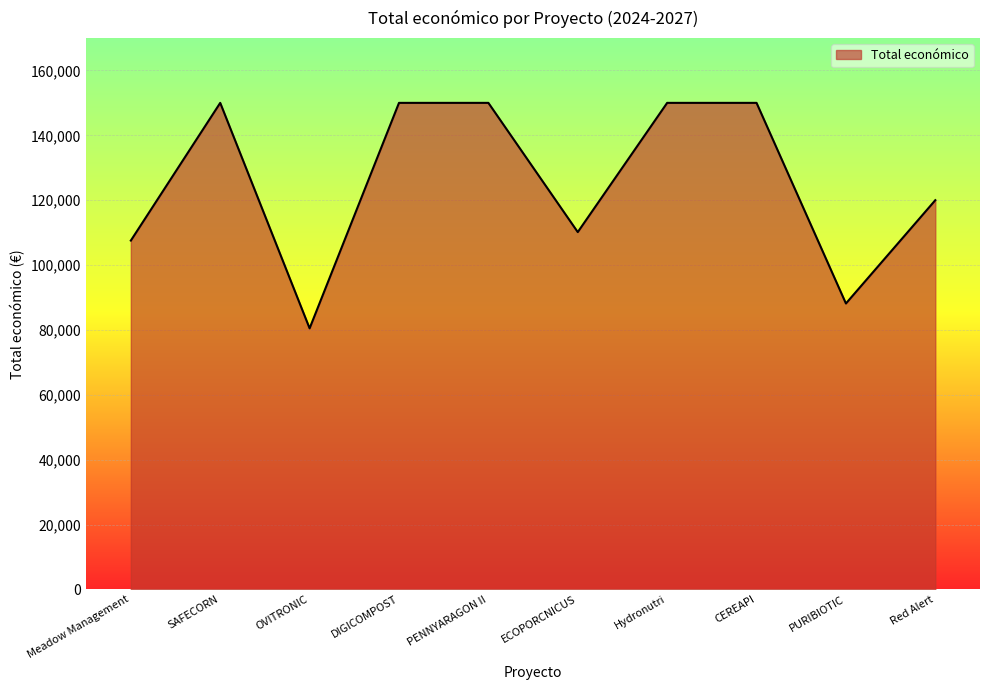

The value at SAFECORN is 150000. True or false?

True